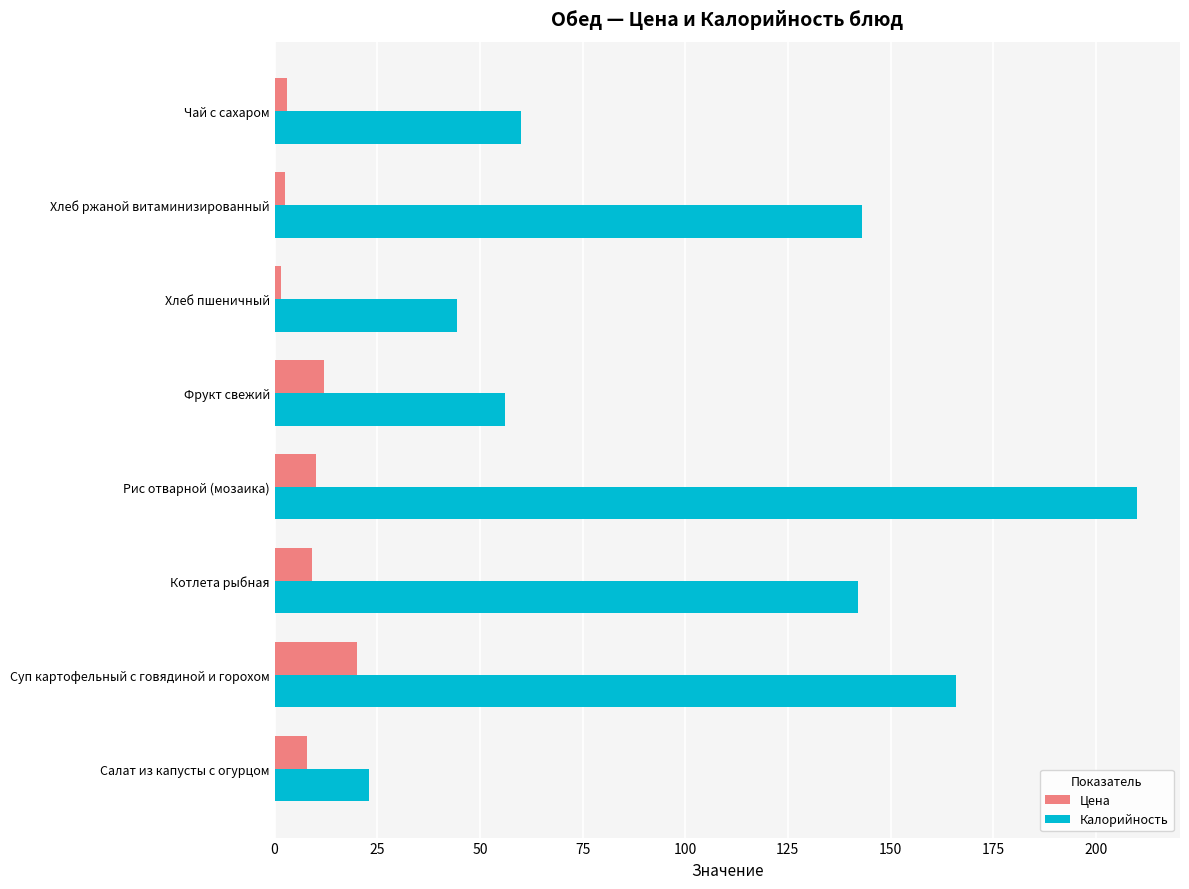

What are all the series names shown in the legend?

Цена, Калорийность